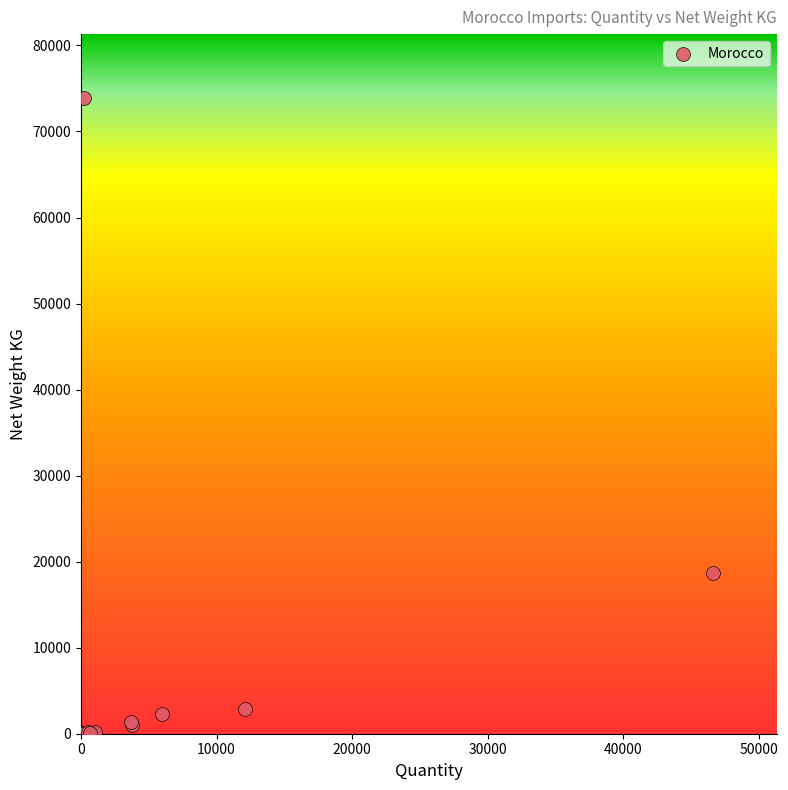

What Y value in the scatter plot is closest to 36968?

18665.0